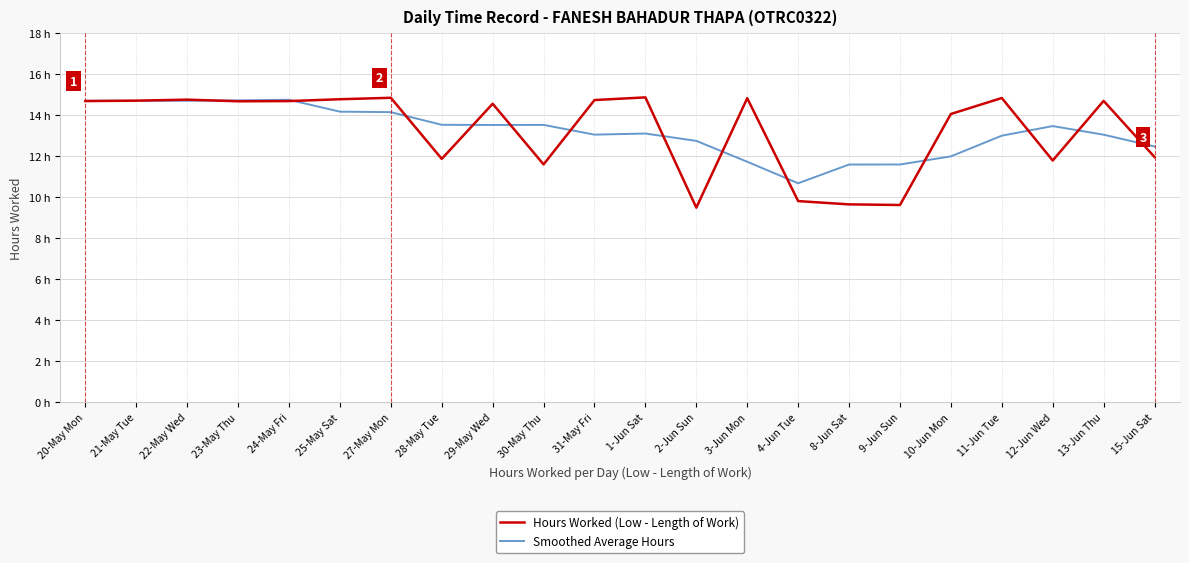

True or false: Hours Worked (Low - Length of Work) has more than 2 interior local peaks.

True